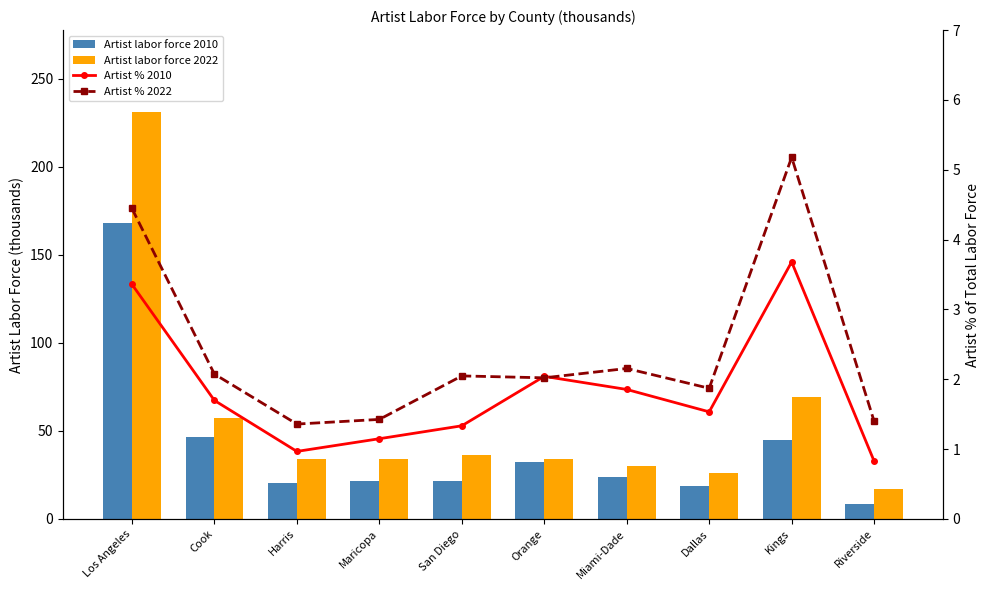

Reading left to right, list all the values displayed in this chart.

Artist labor force 2010: Los Angeles=168.4	Cook=46.3	Harris=20.3	Maricopa=21.7	San Diego=21.3	Orange=32.6	Miami-Dade=23.8	Dallas=18.8	Kings=44.9	Riverside=8.4
Artist labor force 2022: Los Angeles=231.5	Cook=57.4	Harris=33.9	Maricopa=33.9	San Diego=36.3	Orange=34.1	Miami-Dade=30.0	Dallas=26.3	Kings=69.4	Riverside=17.0
Artist % 2010: Los Angeles=3.4	Cook=1.7	Harris=1.0	Maricopa=1.1	San Diego=1.3	Orange=2.0	Miami-Dade=1.9	Dallas=1.5	Kings=3.7	Riverside=0.8
Artist % 2022: Los Angeles=4.4	Cook=2.1	Harris=1.4	Maricopa=1.4	San Diego=2.0	Orange=2.0	Miami-Dade=2.2	Dallas=1.9	Kings=5.2	Riverside=1.4